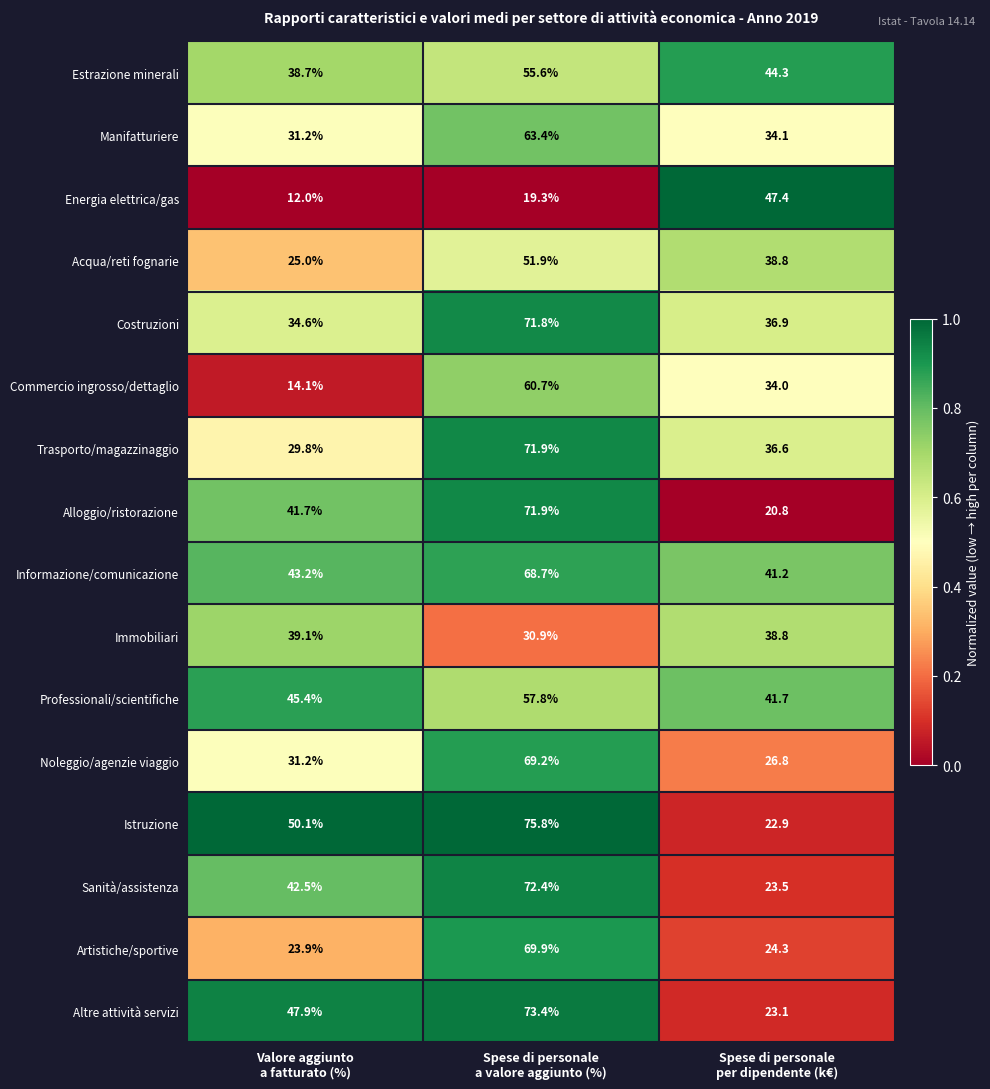

Which series has the largest range (max minus min)?

Istruzione